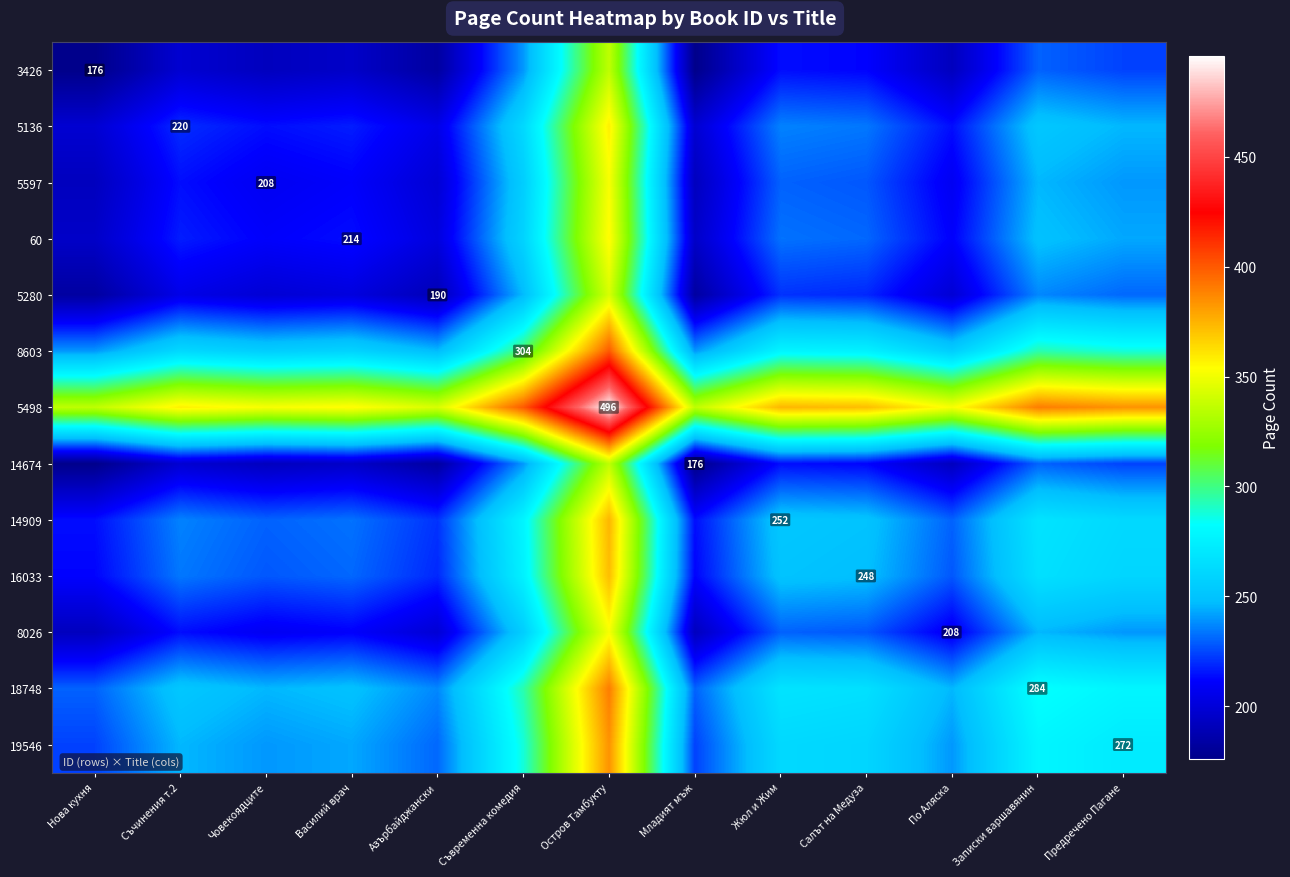

True or false: 14674 has a value of 198 at Съчинения т.2.

True